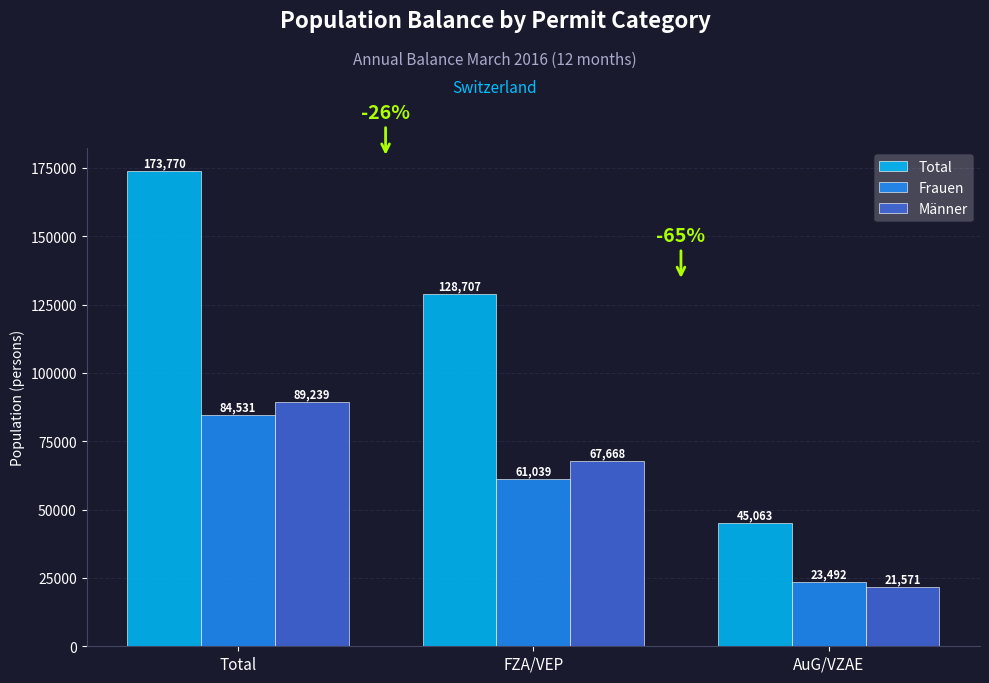

Which series has the largest range (max minus min)?

Total